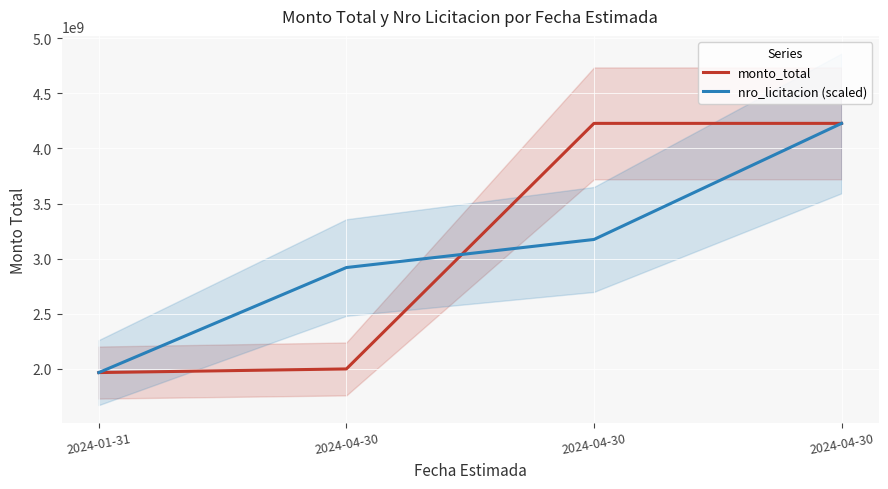

Is the value of nro_licitacion (scaled) at 2024-04-30 greater than the value of monto_total at 2024-04-30?

Yes